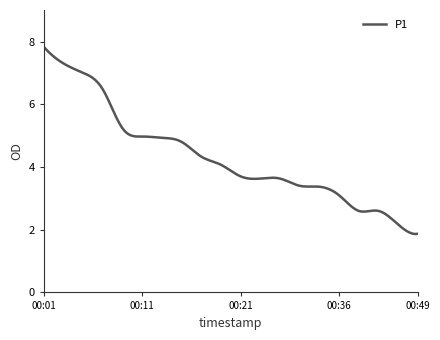

What is the greatest value displayed?

7.8